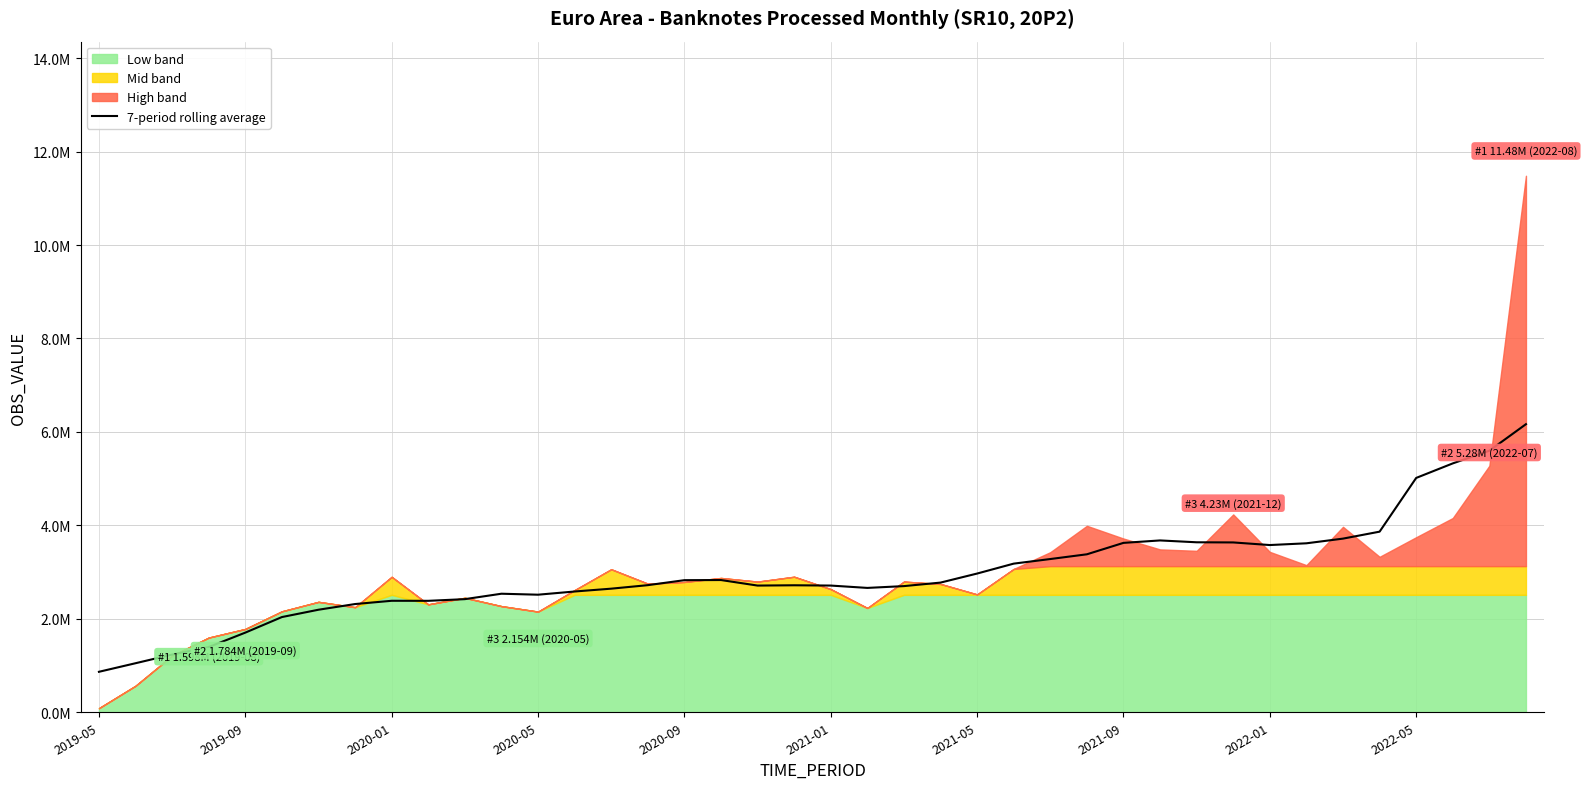

What is the change in value from 30 to 39?

+2527770.3